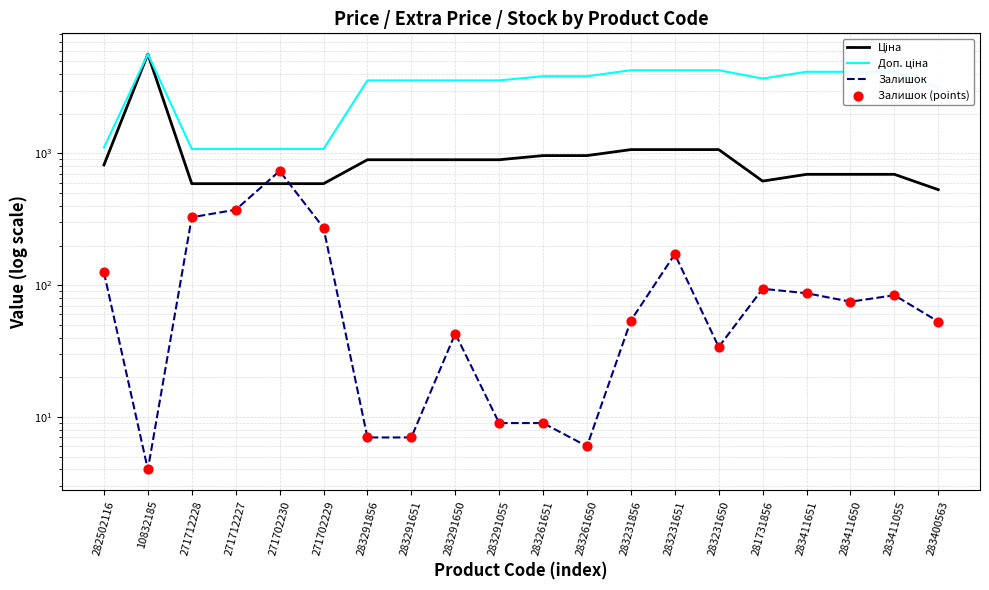

What are all the series names shown in the legend?

Ціна, Доп. ціна, Залишок, Залишок (points)